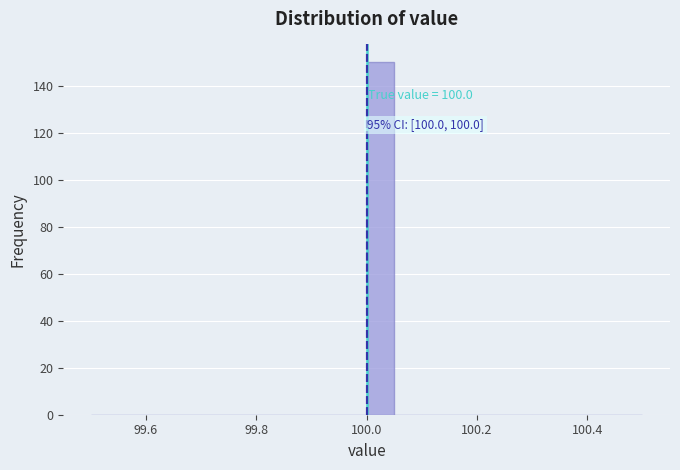

Around what value on the x-axis is the tallest bar? Give the approximate position of its centre, as read against the axis.

100.02